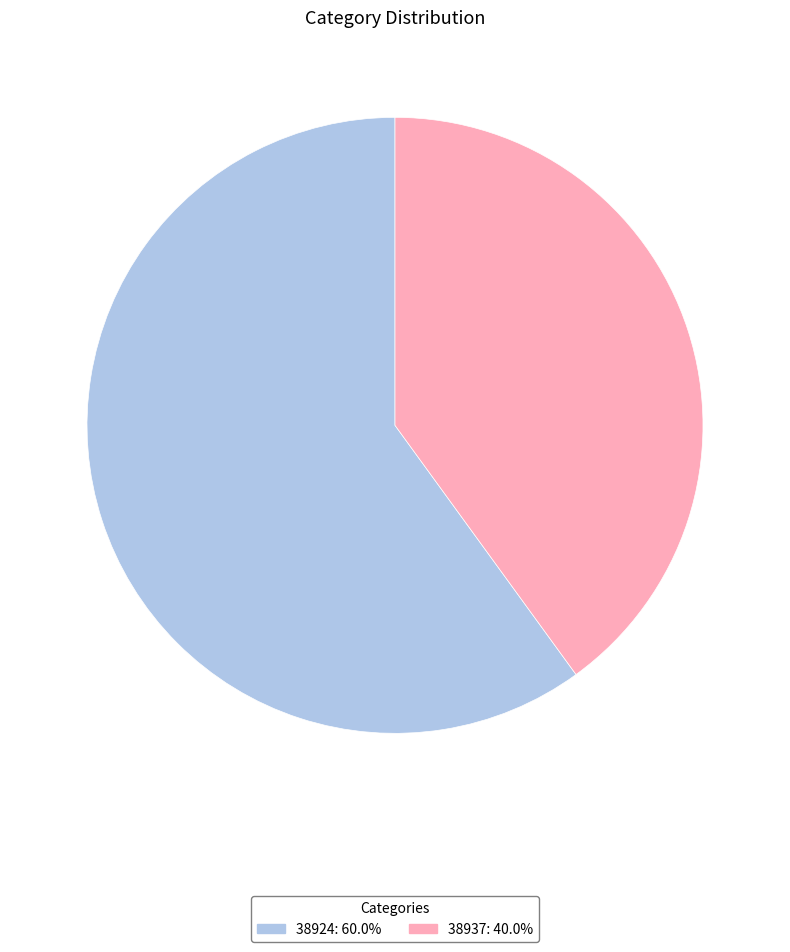

How many segments does this pie chart have?

2